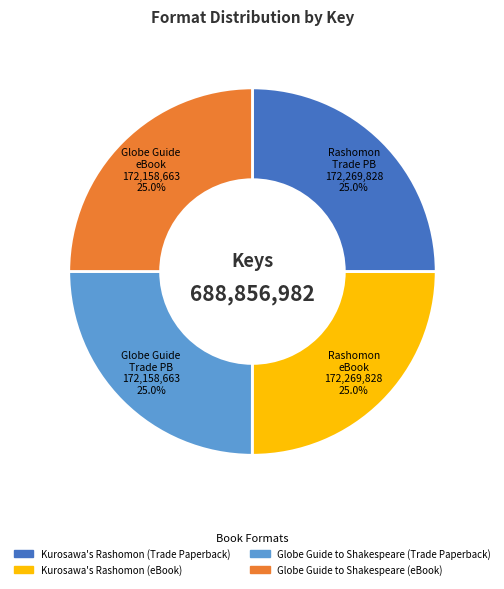

Approximately how many times larger is the value at Globe Guide to Shakespeare (Trade Paperback) compared to Kurosawa's Rashomon (Trade Paperback)?

1.0